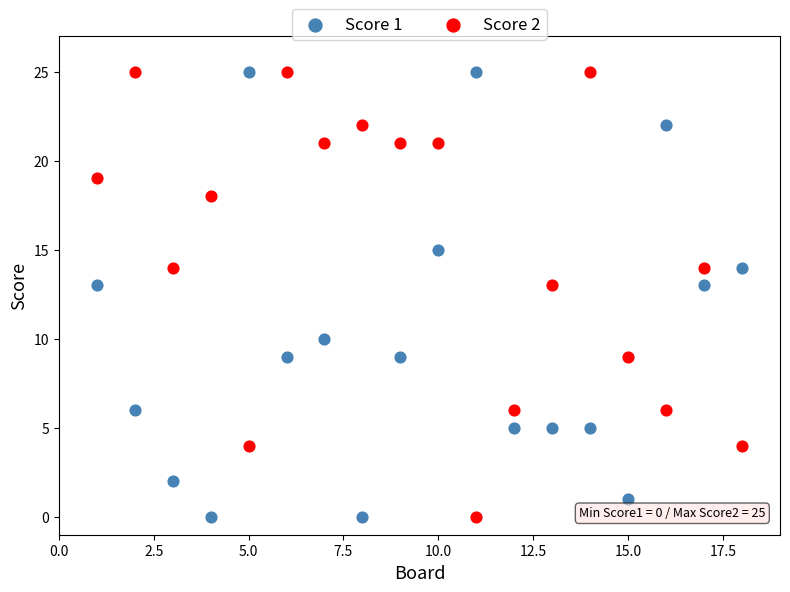

What is the X range (max minus min) for the scatter plot?

17